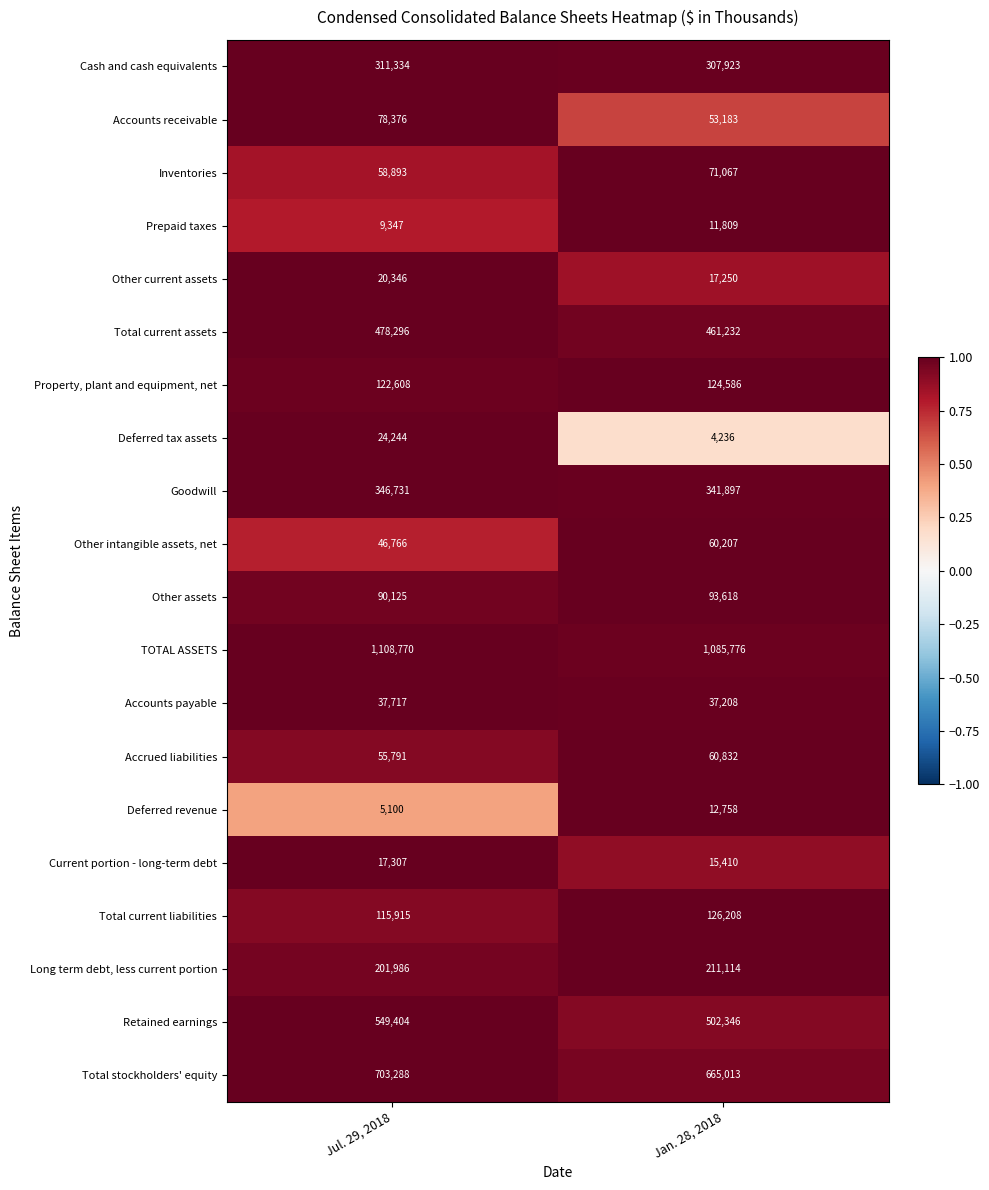

Rank the series at Jan. 28, 2018 from highest to lowest value.

TOTAL ASSETS, Total stockholders' equity, Retained earnings, Total current assets, Goodwill, Cash and cash equivalents, Long term debt, less current portion, Total current liabilities, Property, plant and equipment, net, Other assets, Inventories, Accrued liabilities, Other intangible assets, net, Accounts receivable, Accounts payable, Other current assets, Current portion - long-term debt, Deferred revenue, Prepaid taxes, Deferred tax assets